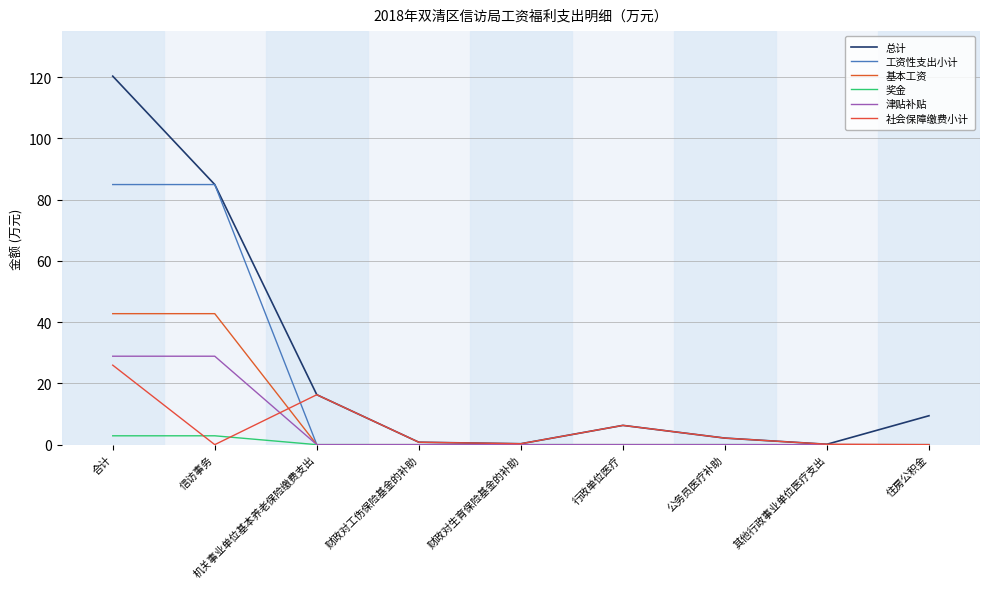

The 总计 series shows 6.3 at 行政单位医疗. True or false?

True